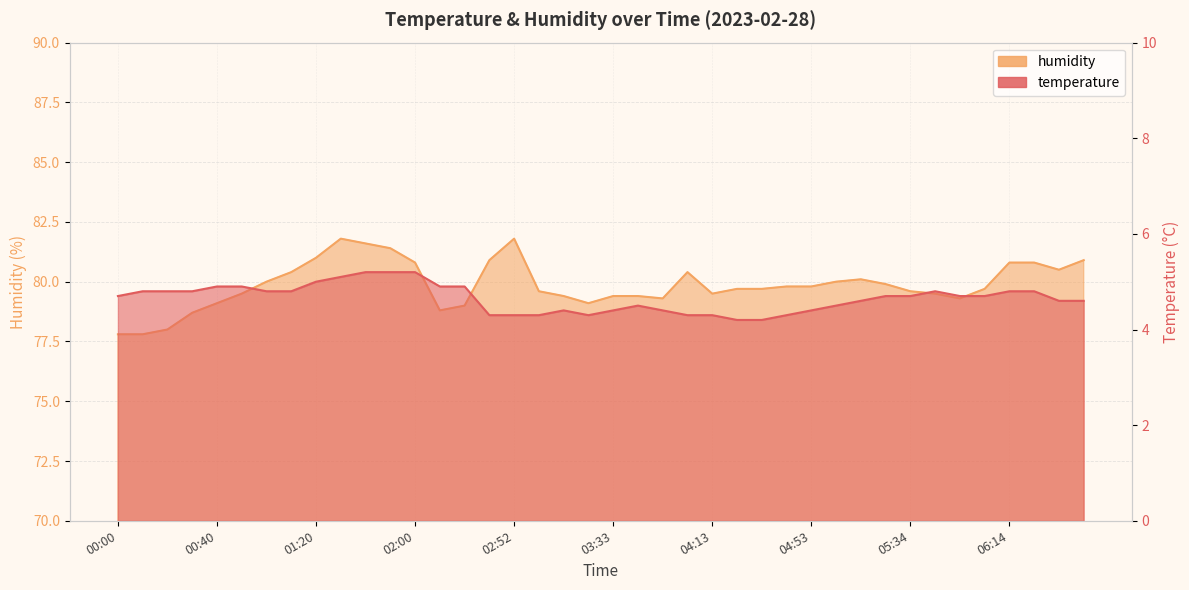

How many categories are shown in the chart?

40